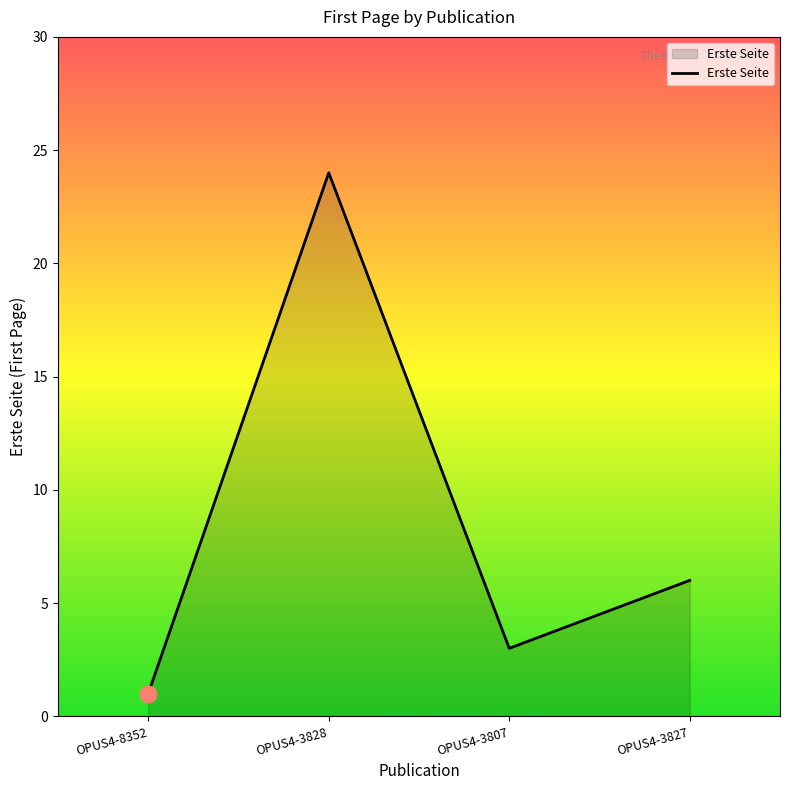

Rank the categories by value from lowest to highest.

OPUS4-8352, OPUS4-3807, OPUS4-3827, OPUS4-3828